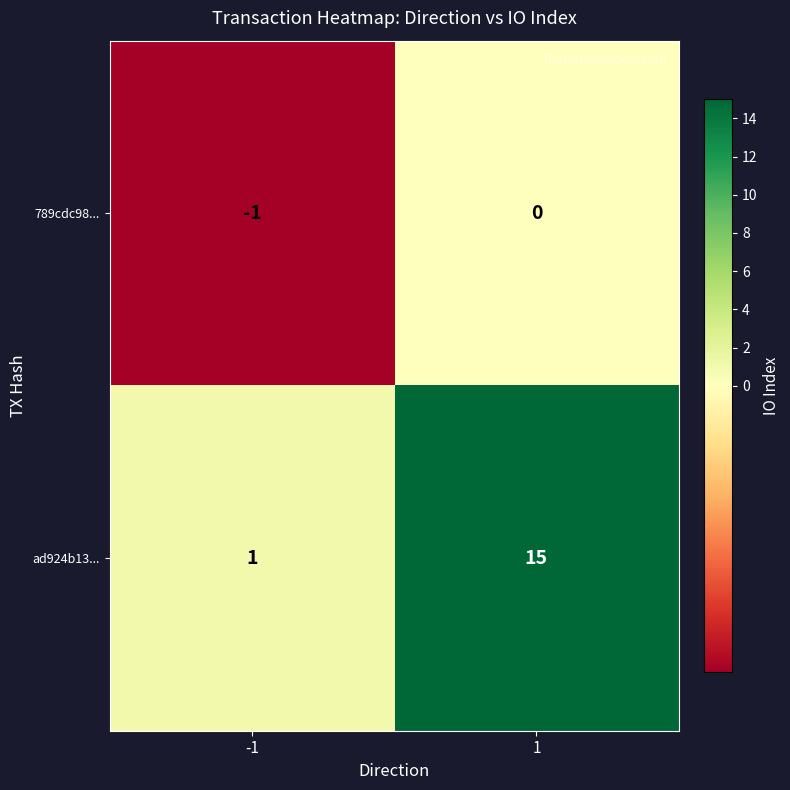

Which series has the largest range (max minus min)?

ad924b13...